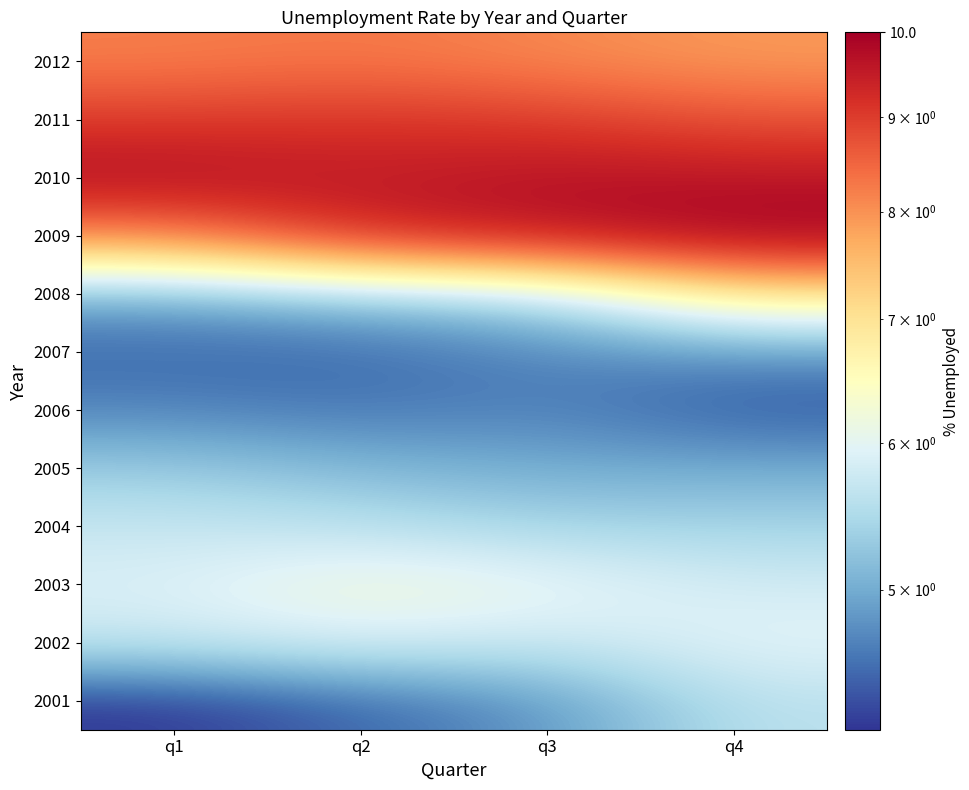

What is the difference between the highest and lowest values at q4?

5.6